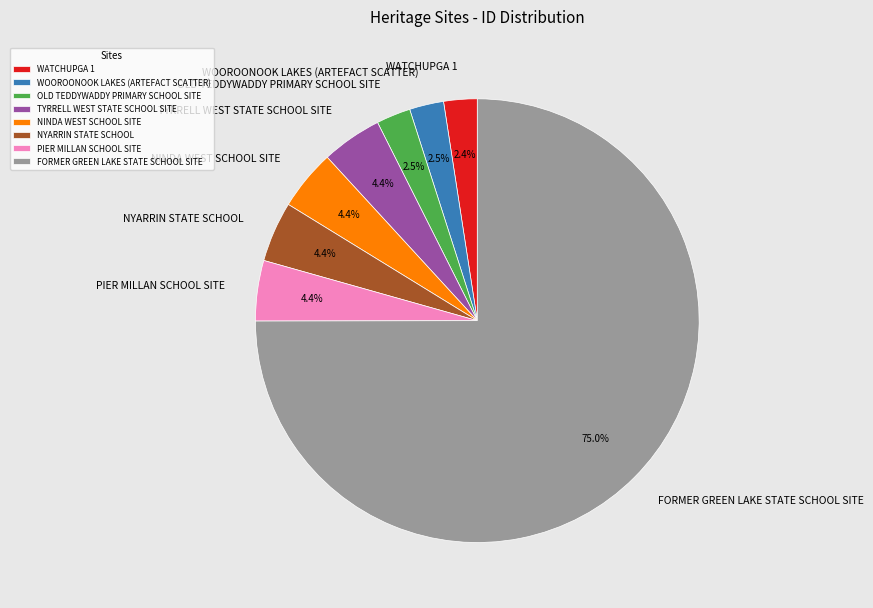

Approximately how many times larger is the value at NINDA WEST SCHOOL SITE compared to PIER MILLAN SCHOOL SITE?

1.0